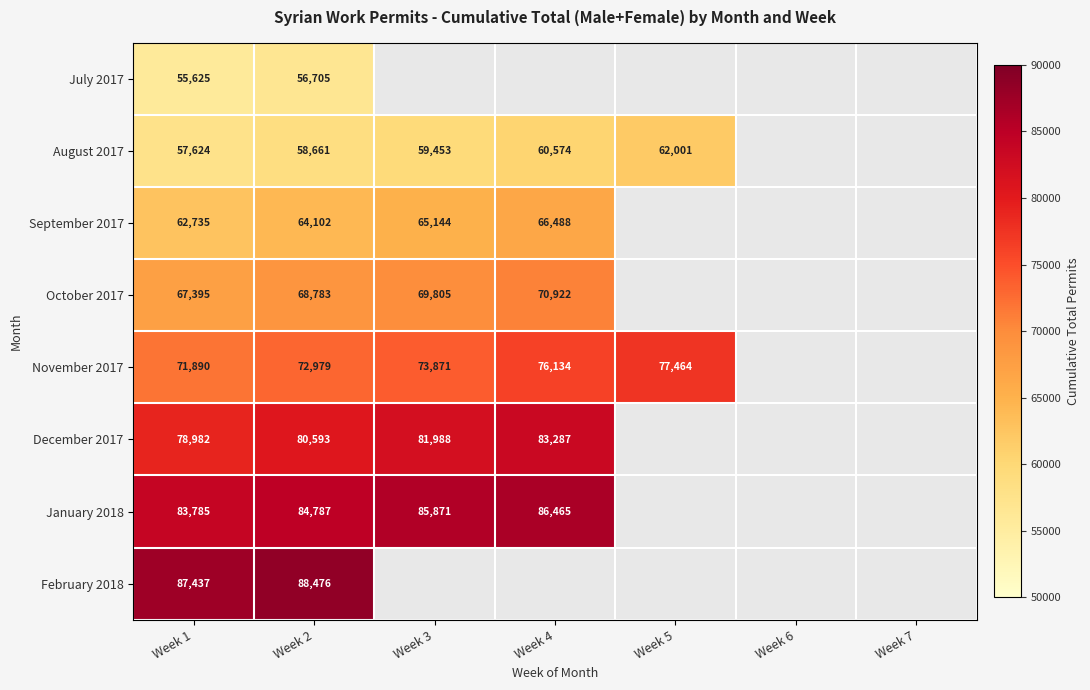

What is the spread (max minus min) of values at Week 2?

31771